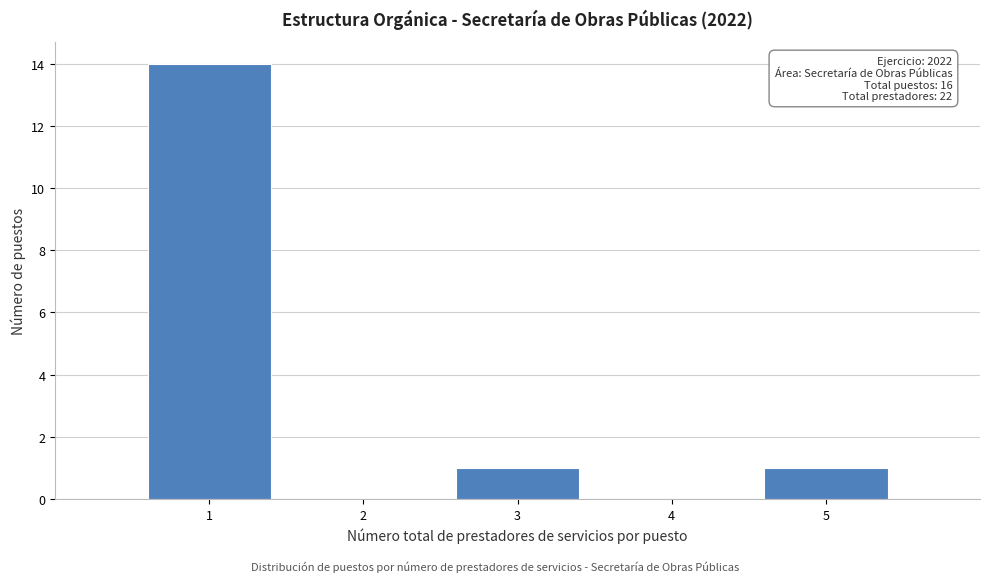

Over which range of the x-axis is the bar tallest?

0.5 to 1.5